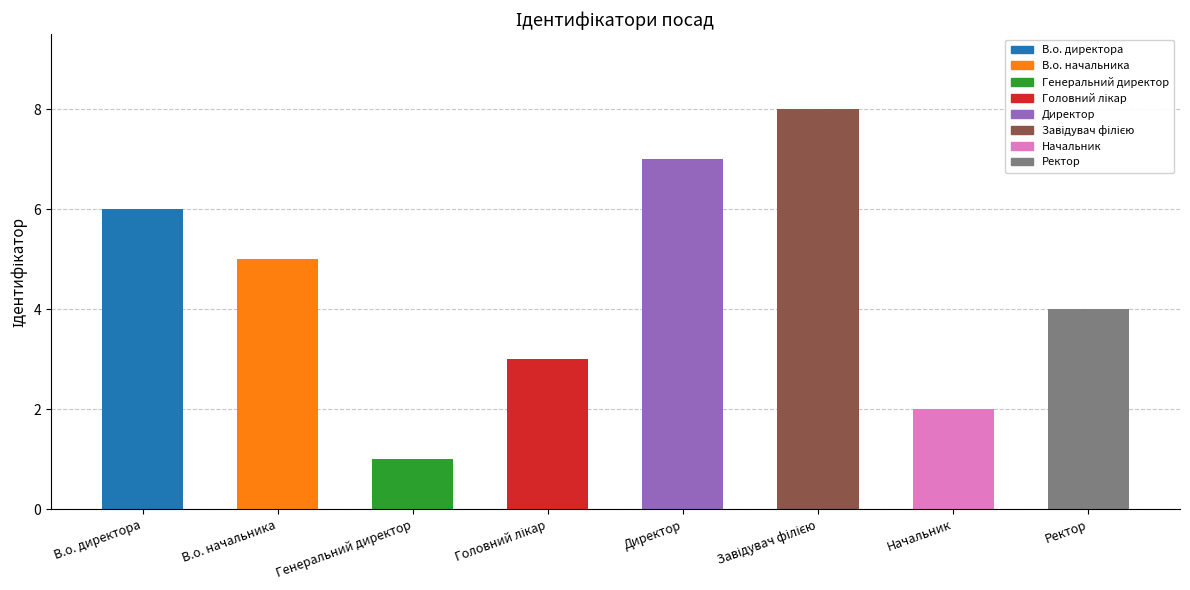

Reading left to right, list all the values displayed in this chart.

6	5	1	3	7	8	2	4